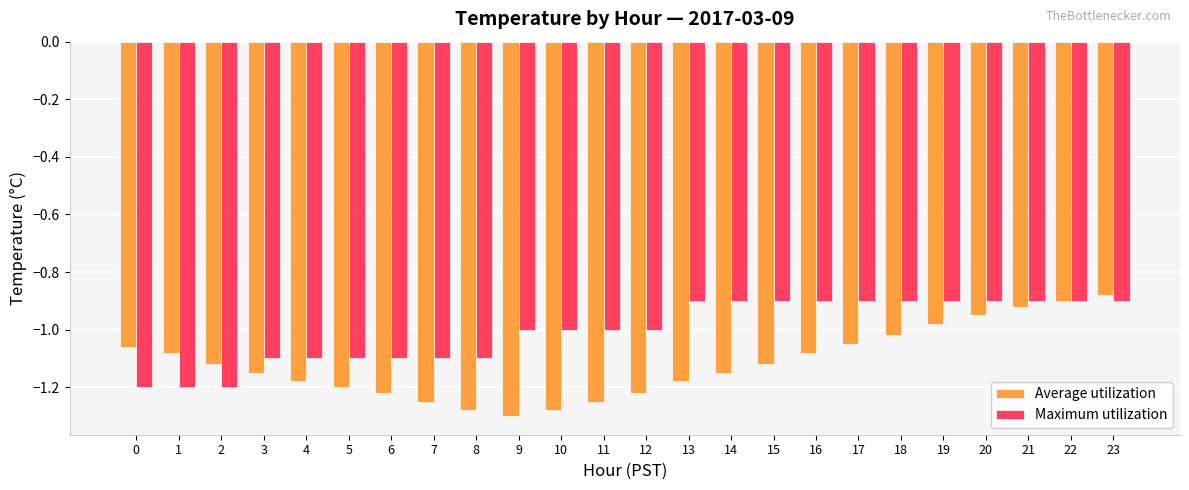

Are the bars horizontal?

No